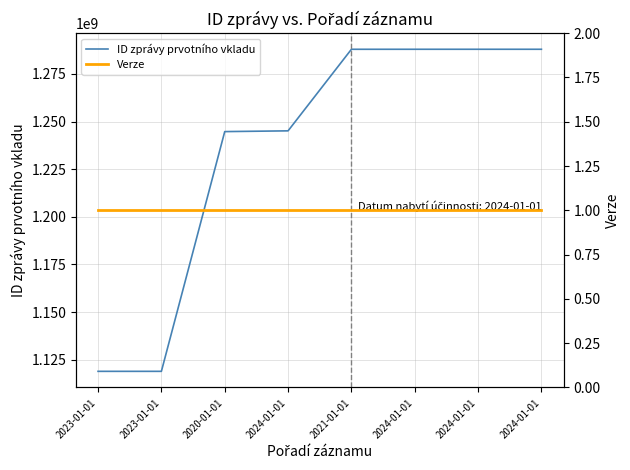

Which series has the widest spread of values?

ID zprávy prvotního vkladu